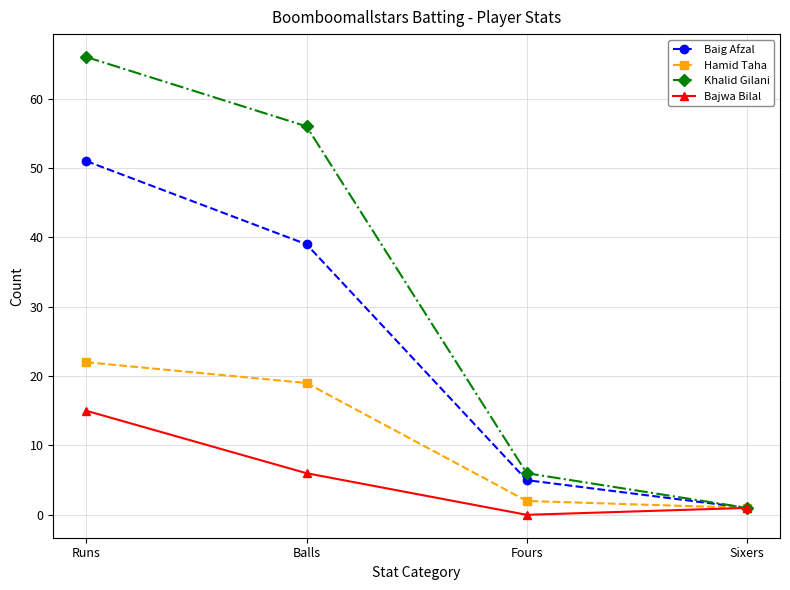

At which category does the chart reach its peak across all series?

Runs